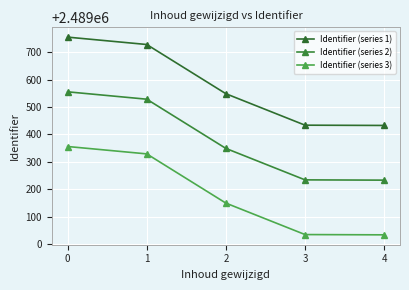

Rank the series at 4 from lowest to highest value.

Identifier (series 3), Identifier (series 2), Identifier (series 1)